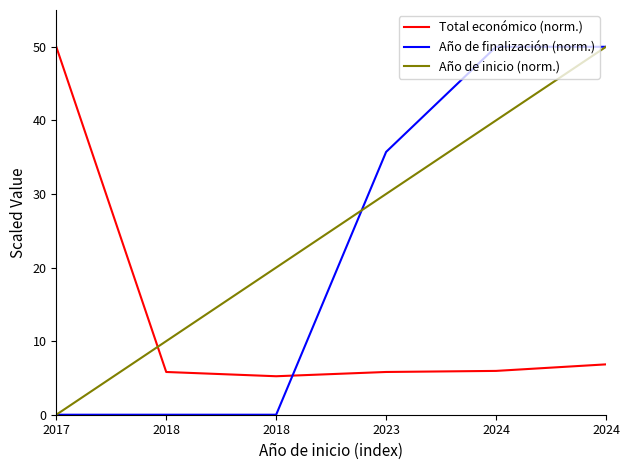

How many lines are shown in the chart?

3